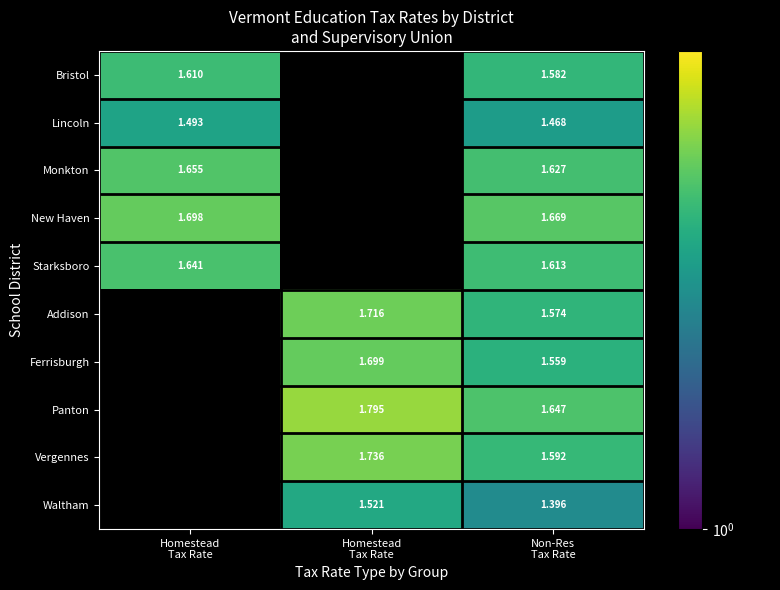

At Non-Res
Tax Rate, list the series in order from smallest to largest.

Waltham, Lincoln, Ferrisburgh, Addison, Bristol, Vergennes, Starksboro, Monkton, Panton, New Haven